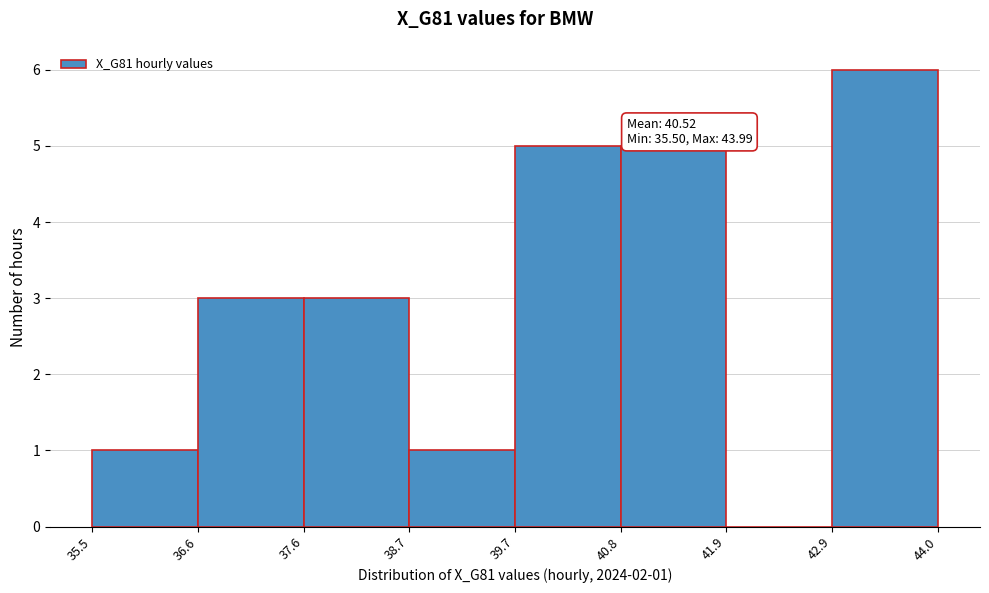

Over which range of the x-axis is the bar tallest?

42.9 to 44.0